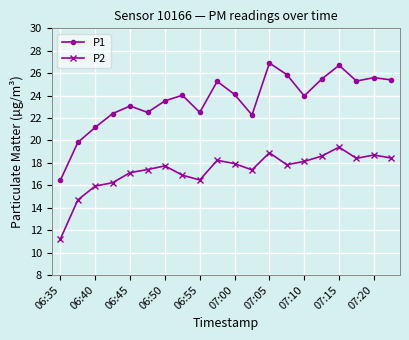

List the series in order of their overall mean, lowest first.

P2, P1